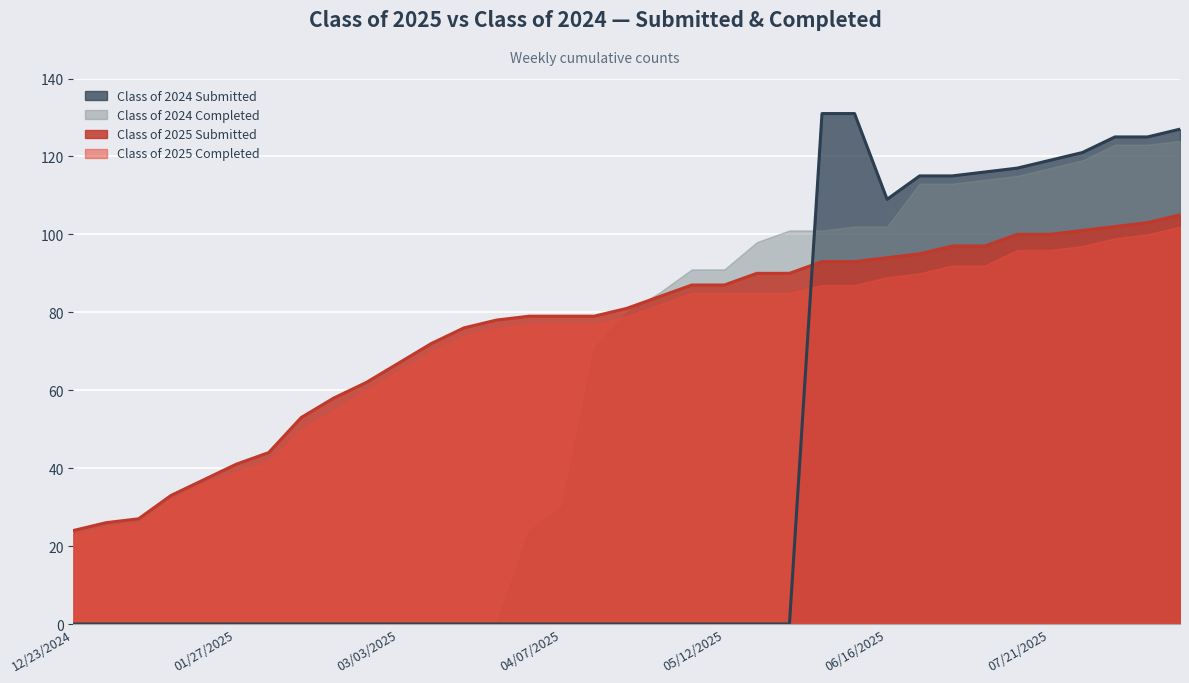

What is the approximate value of Class of 2025 Submitted at 08/04/2025?

102